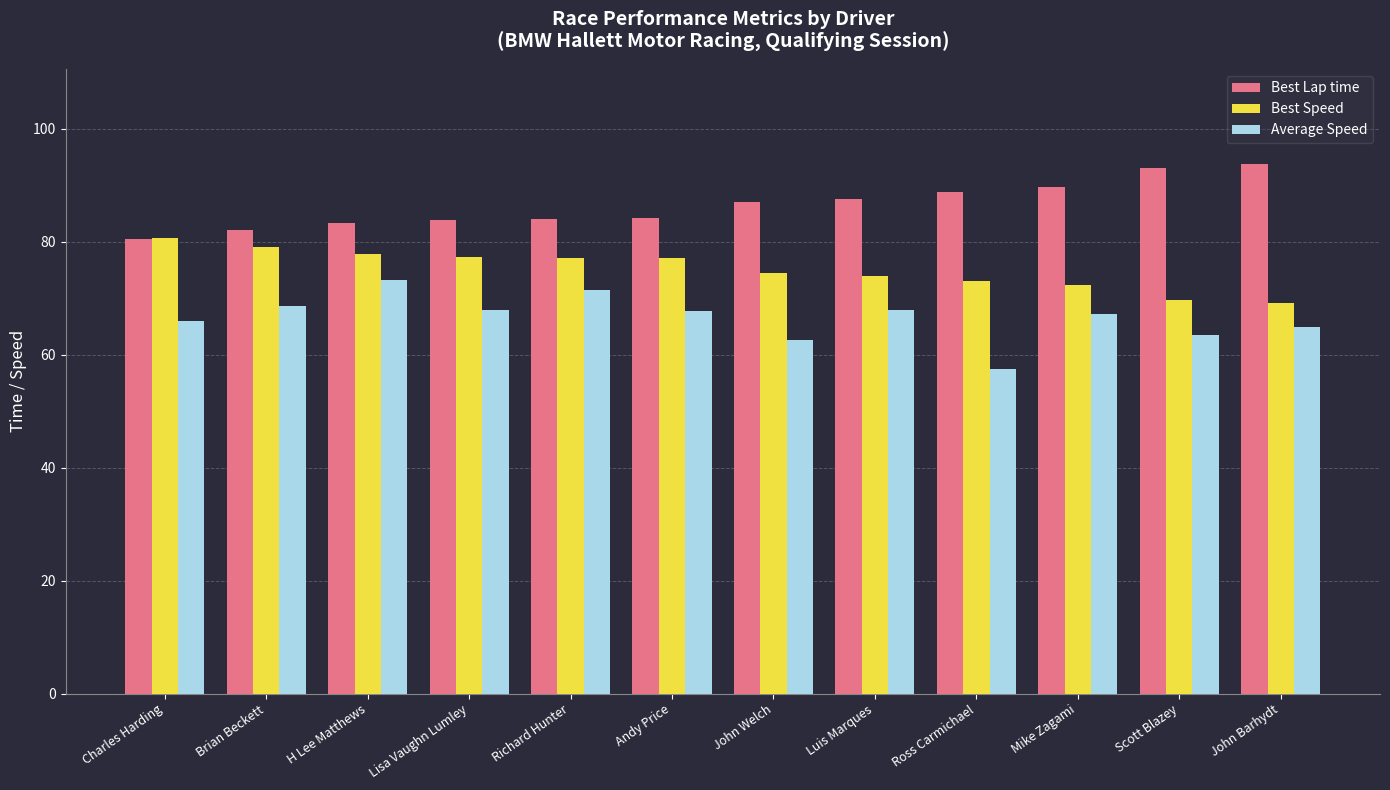

What are all the series names shown in the legend?

Best Lap time, Best Speed, Average Speed